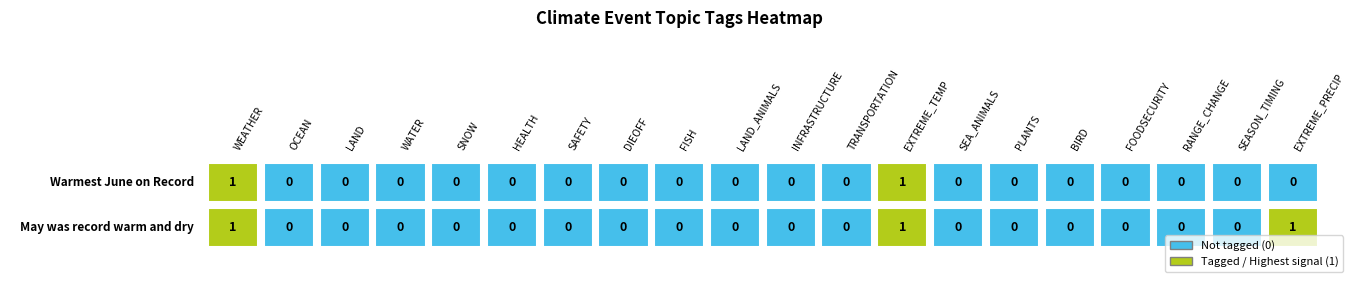

The PLANTS series shows 0 at 1. True or false?

True